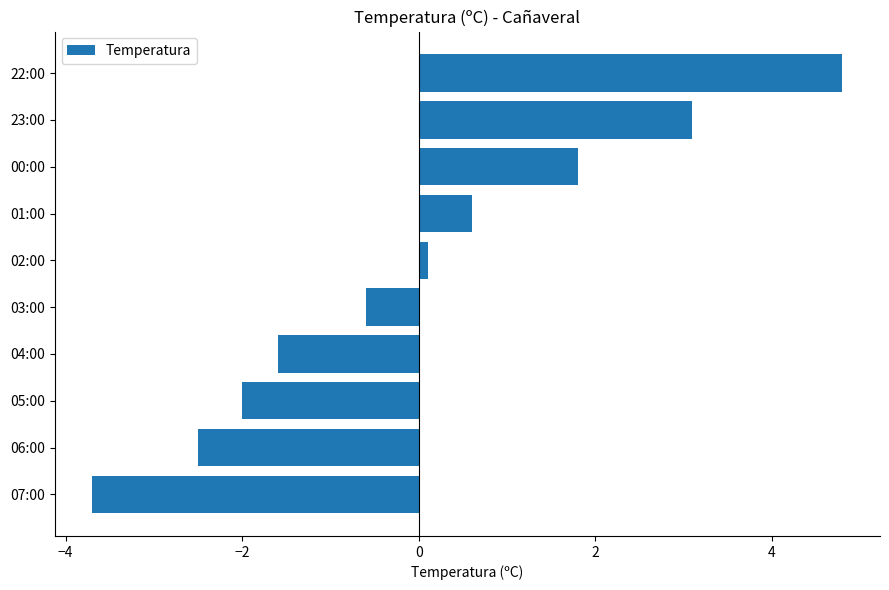

At which category does the chart reach its peak across all series?

22:00